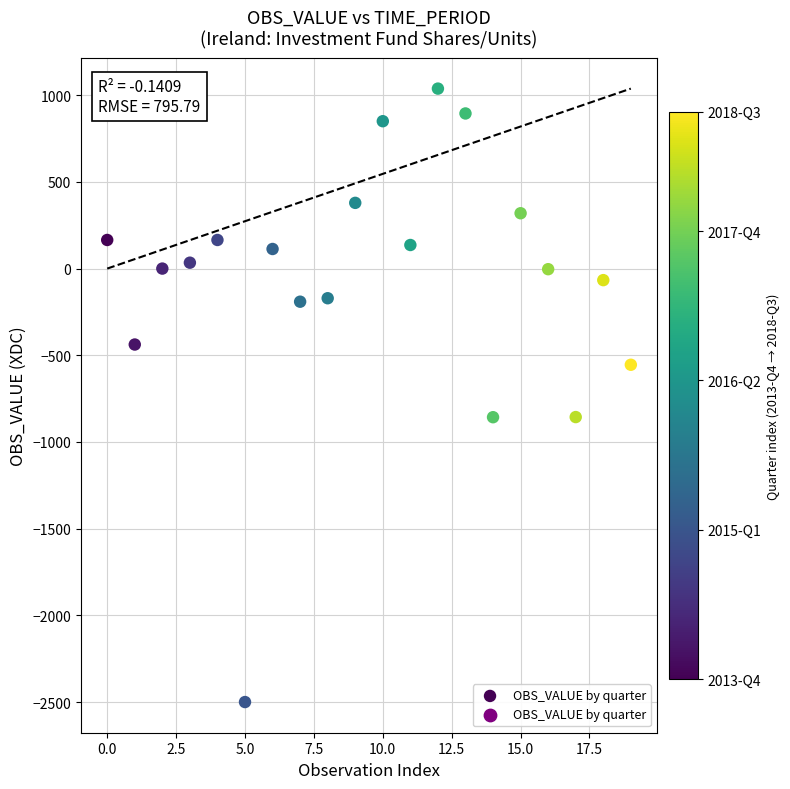

What is the range of Y values (max minus min)?

3538.0